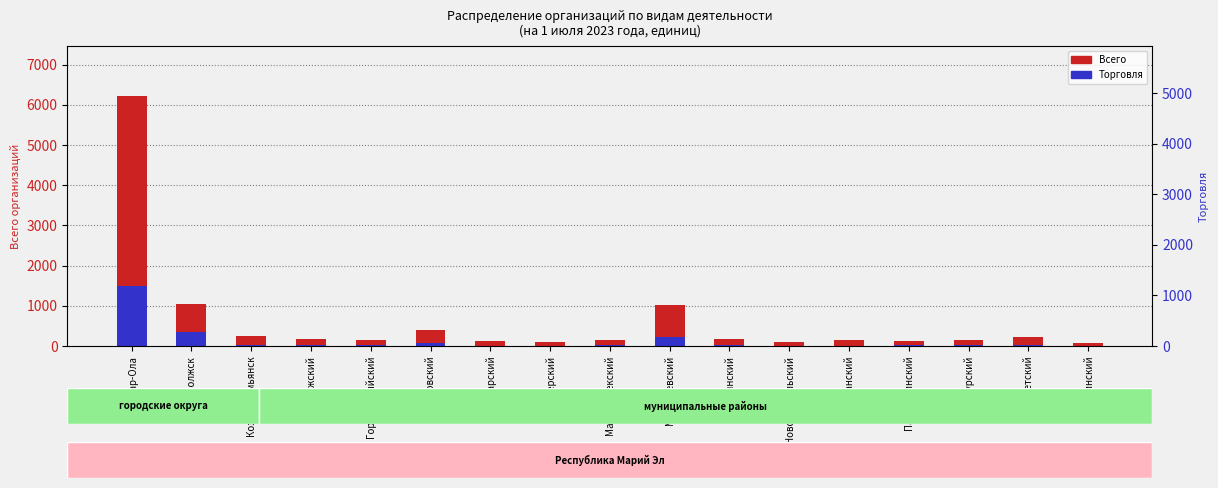

List the labels in order of Торговля value, largest first.

Йошкар-Ола, Волжск, Медведевский, Звениговский, Советский, Козьмодемьянск, Волжский, Моркинский, Горномарийский, Сернурский, Мари-Турекский, Параньгинский, Оршанский, Новоторъяльский, Юринский, Килемарский, Куженерский